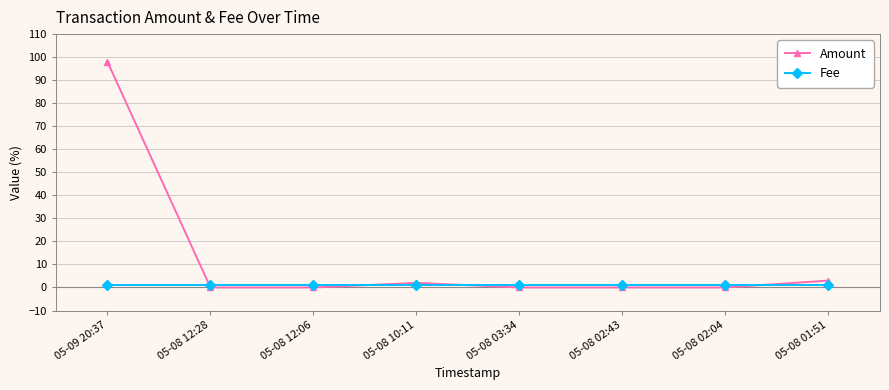

What position from the right is 05-08 03:34?

4